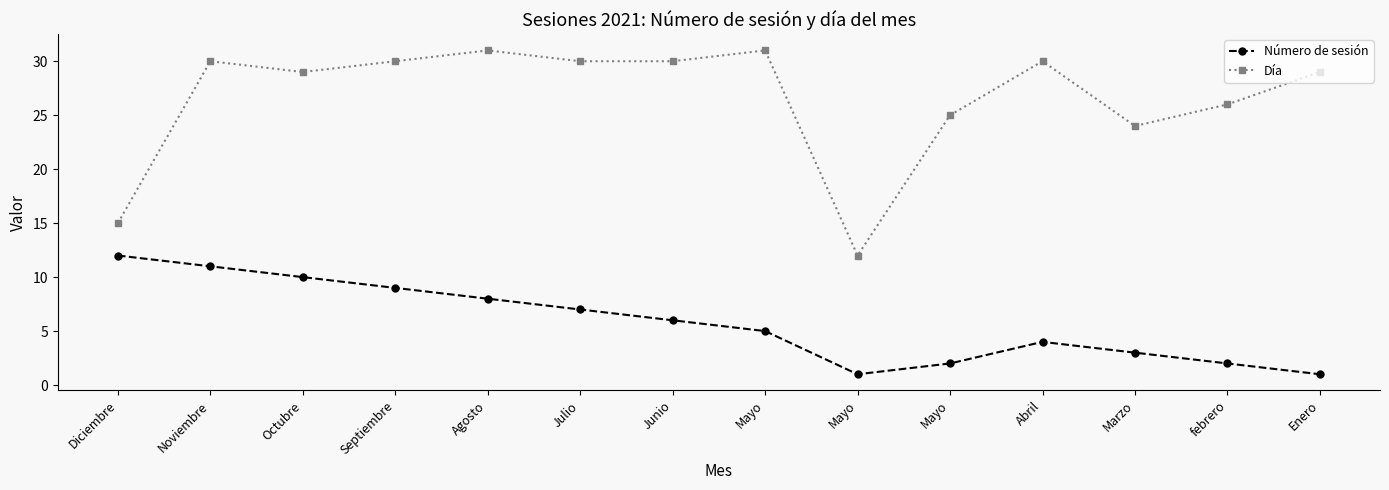

What is the difference between the maximum and minimum values in the Día series?

19